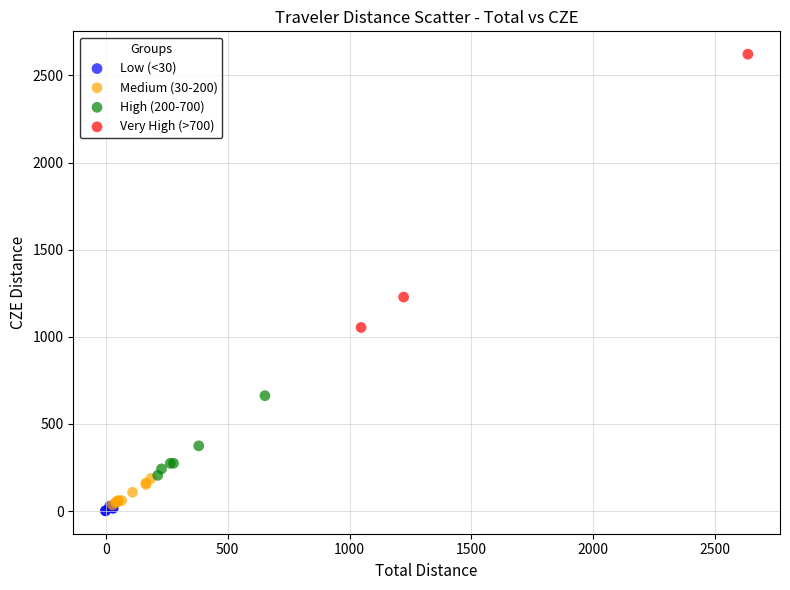

Which series contains the lowest Y value?

Low (<30)